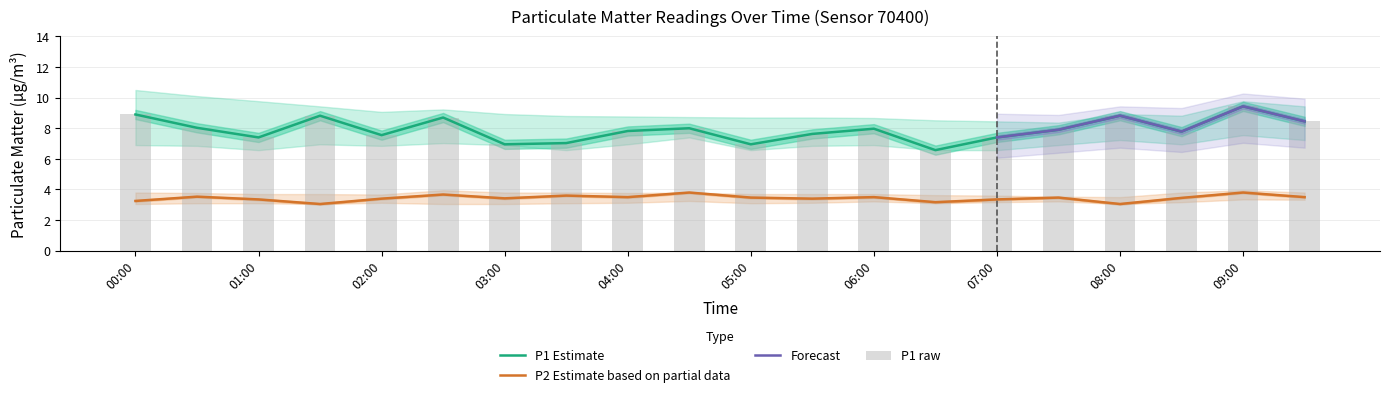

What is the difference between the maximum and minimum values in the P2_upper series?

0.5